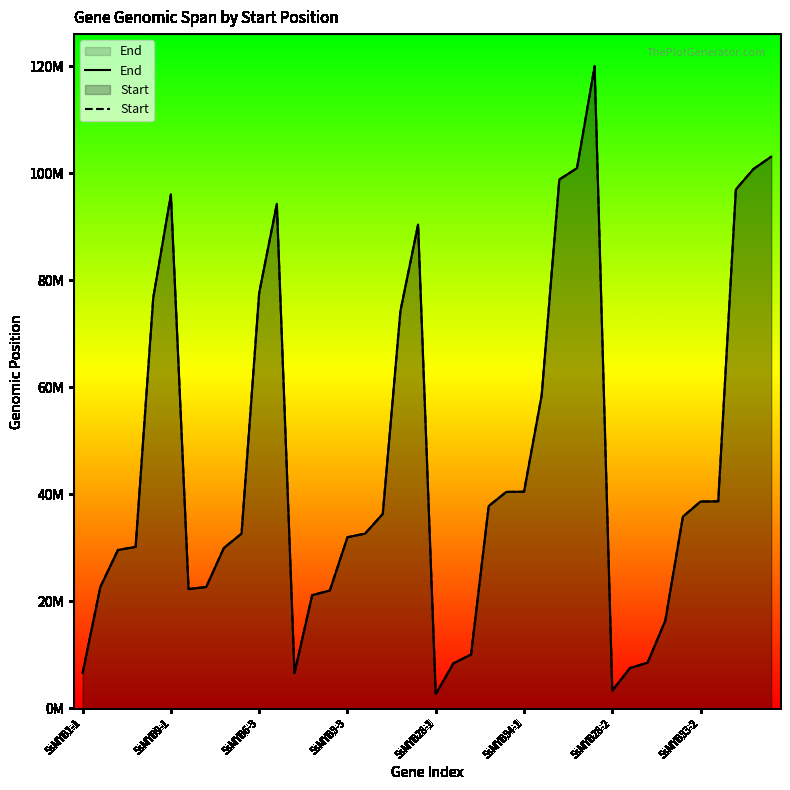

Does the chart display data point markers on the line(s)?

No